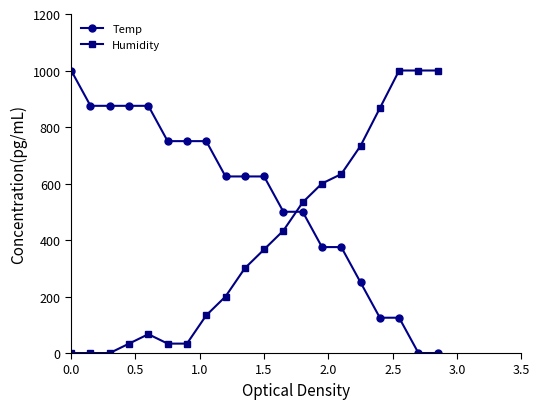

What is the value of the Temp point at the 7th from the left?

750.0